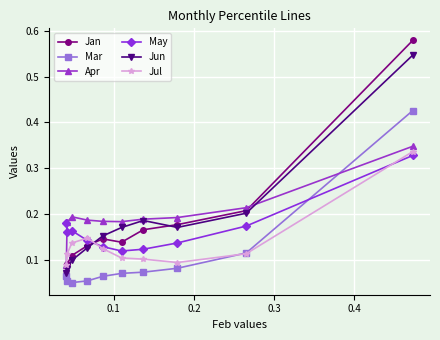

Is this an area chart (filled region under the line)?

No